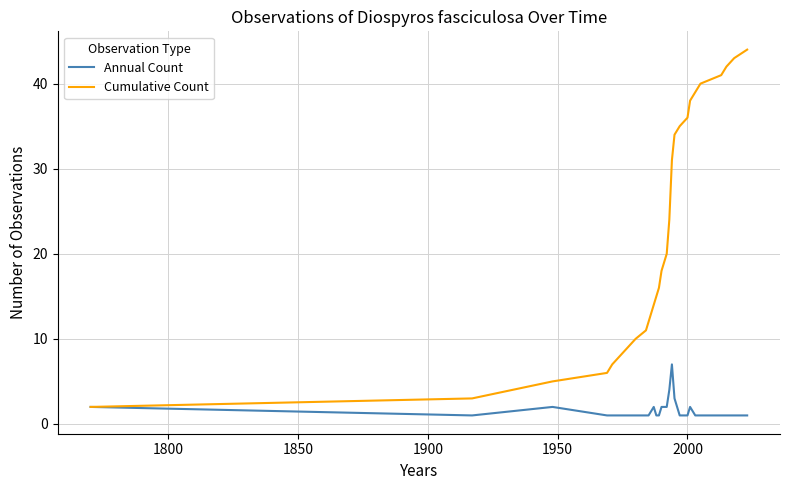

Rank the series by their maximum value, from highest to lowest.

Cumulative Count, Annual Count